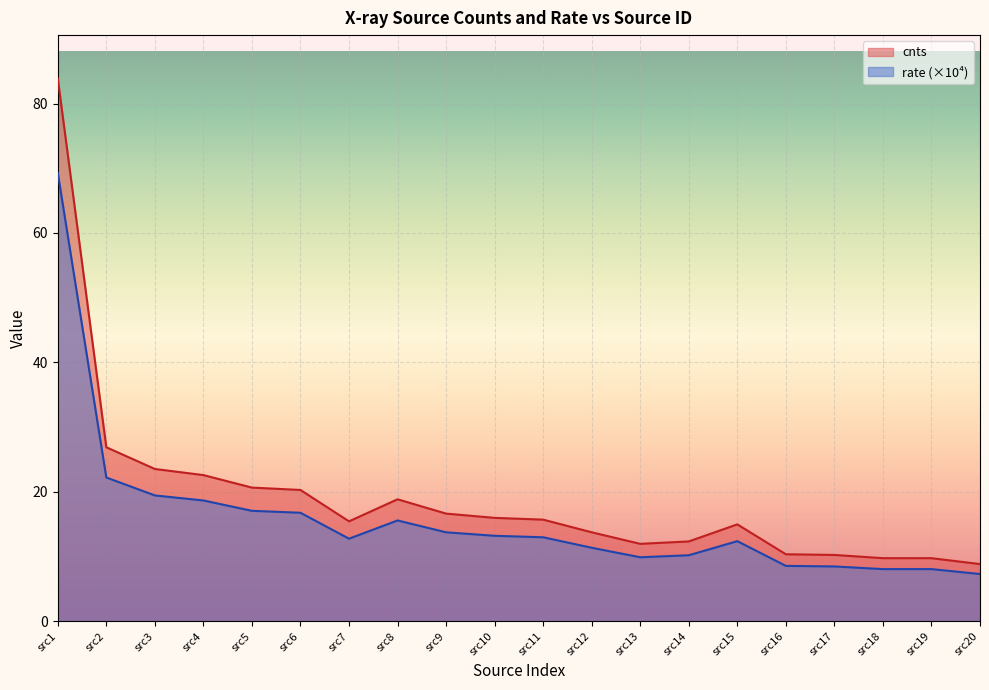

Reading left to right, extract all data points from this chart.

cnts: 83.9	26.9	23.5	22.6	20.6	20.3	15.4	18.8	16.6	16.0	15.7	13.7	11.9	12.3	15.0	10.3	10.2	9.7	9.7	8.8
rate: 69.3	22.2	19.4	18.6	17.1	16.8	12.7	15.6	13.7	13.2	13.0	11.3	9.9	10.2	12.4	8.5	8.5	8.0	8.0	7.3